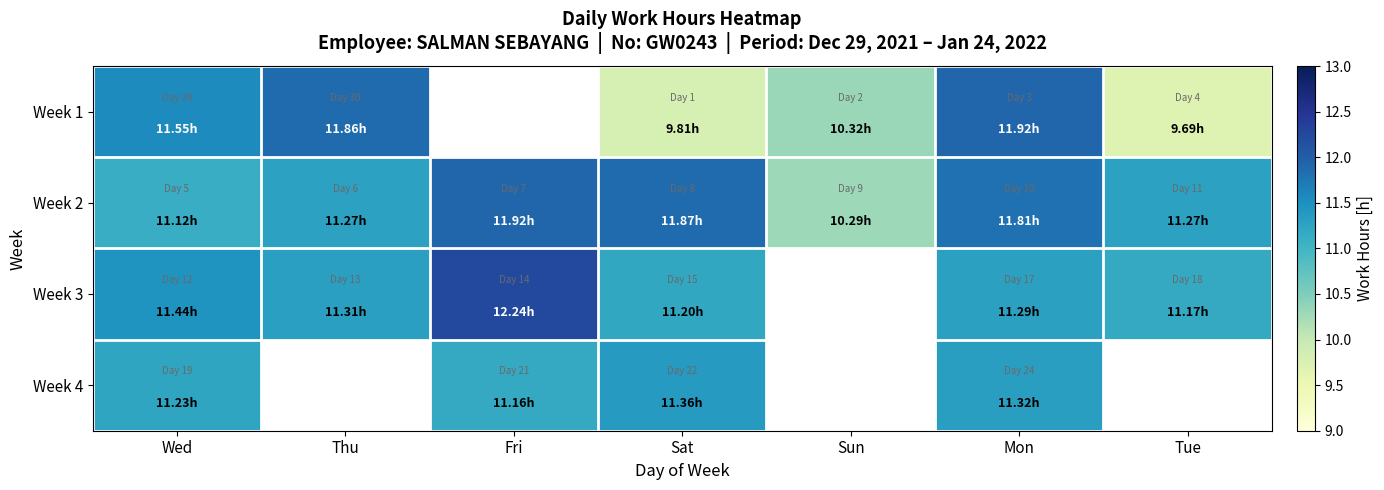

How many distinct data groups are displayed?

4